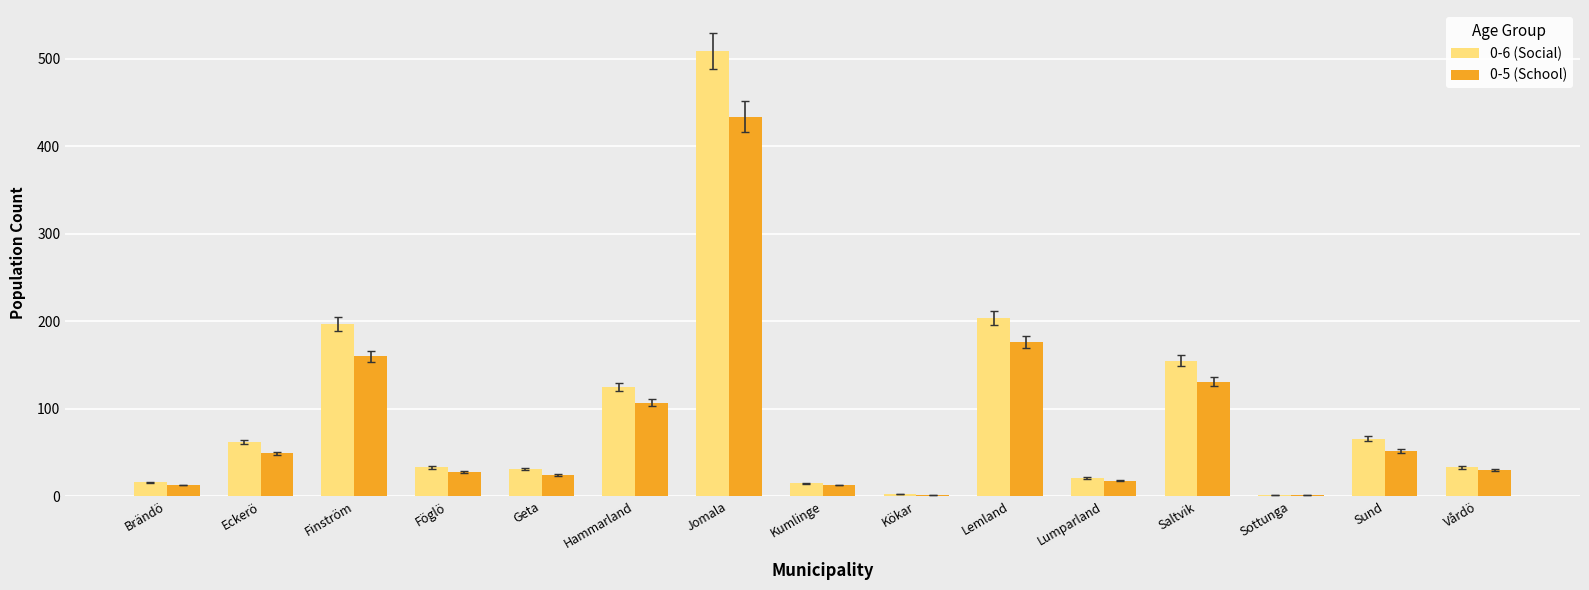

Between Finström and Föglö, which series saw the biggest shift?

0-6 (Social)